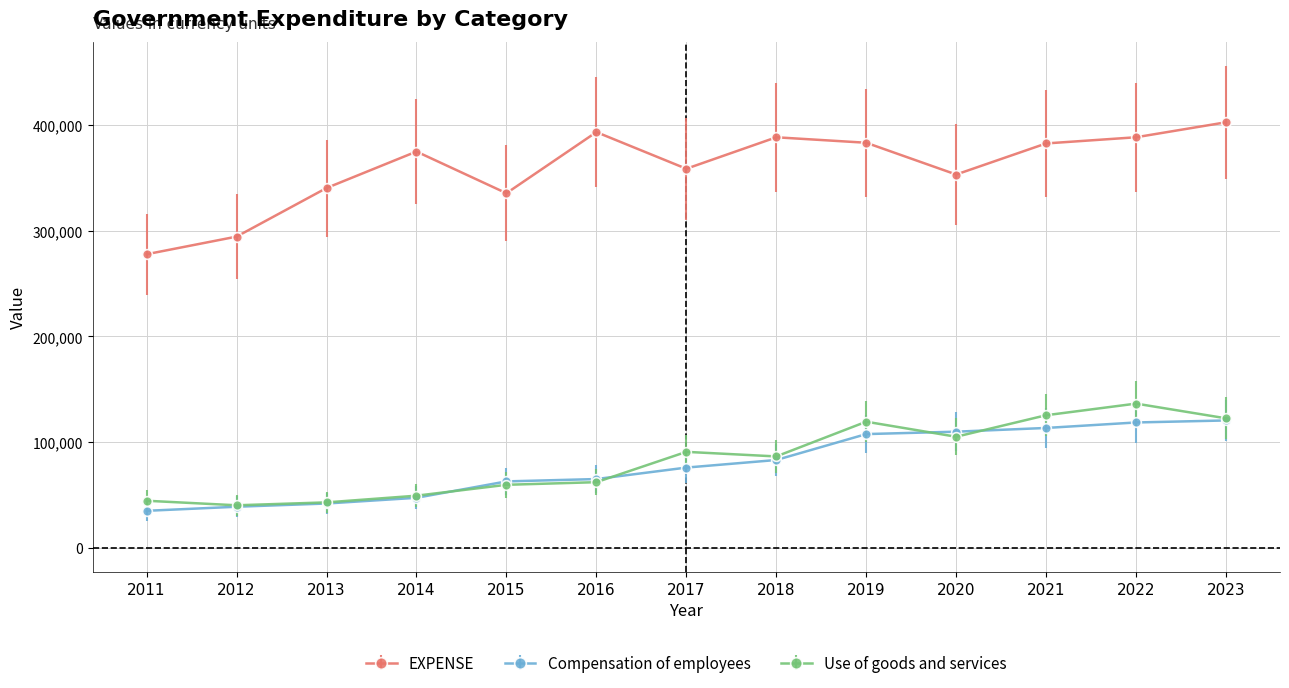

What is the value of the EXPENSE point at the 9th from the left?

383041.1